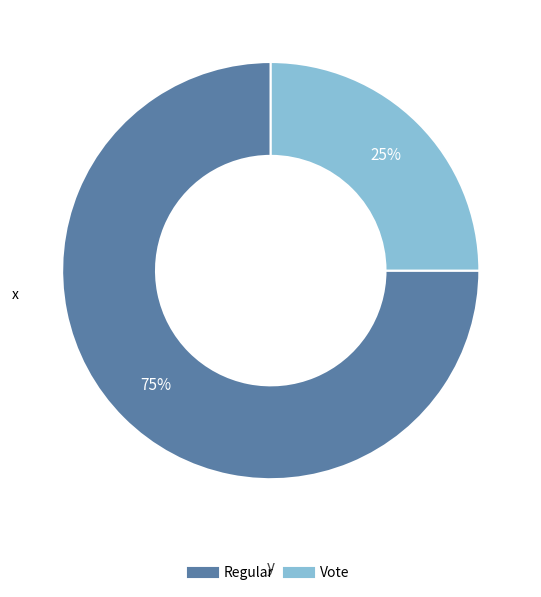

How many segments does this pie chart have?

2